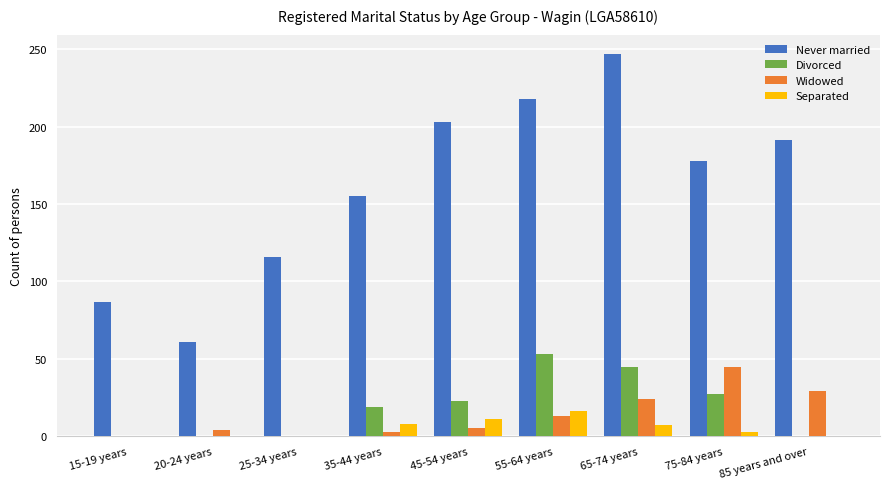

True or false: Divorced has a value of 19 at 20-24 years.

False